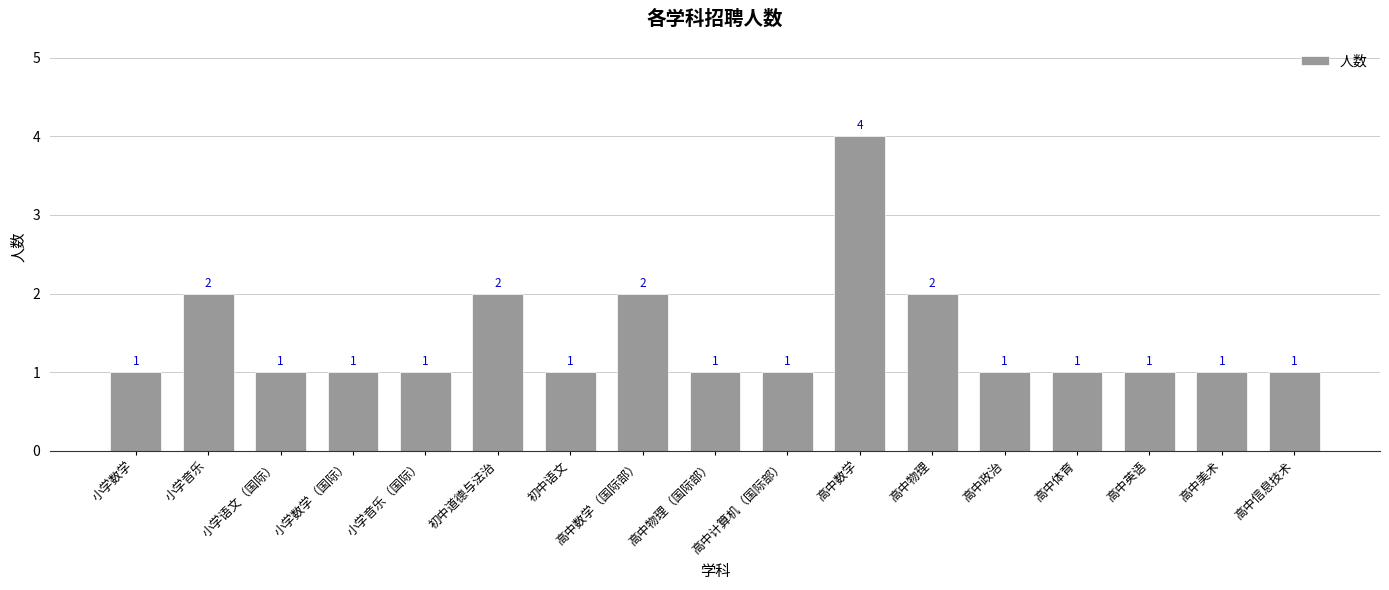

Approximately how many times larger is the value at 小学音乐（国际） compared to 高中体育?

1.0